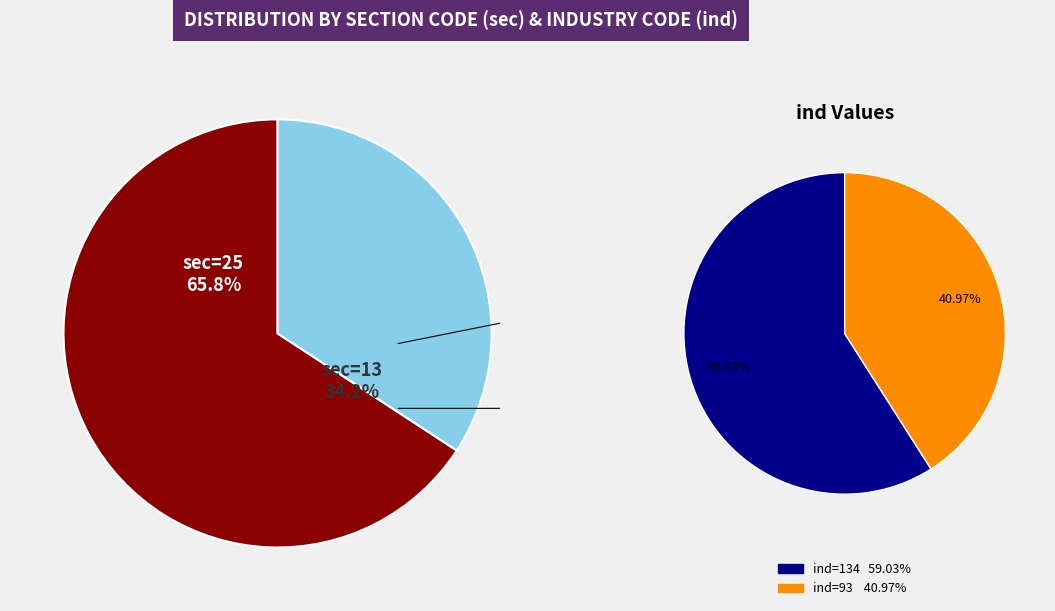

Which slice is the largest?

sec=25 (ind=134)